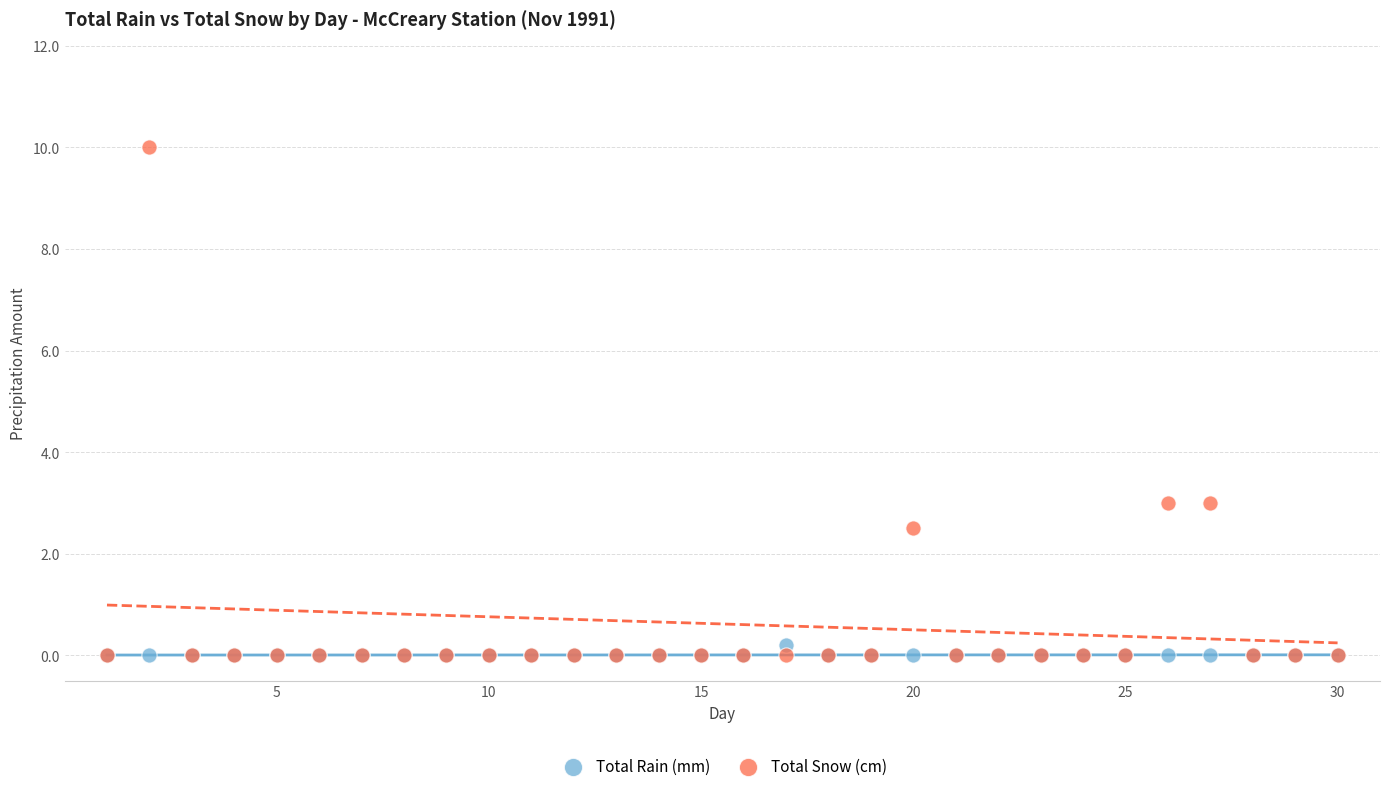

What are all the series names shown in the legend?

Total Rain (mm), Total Snow (cm)